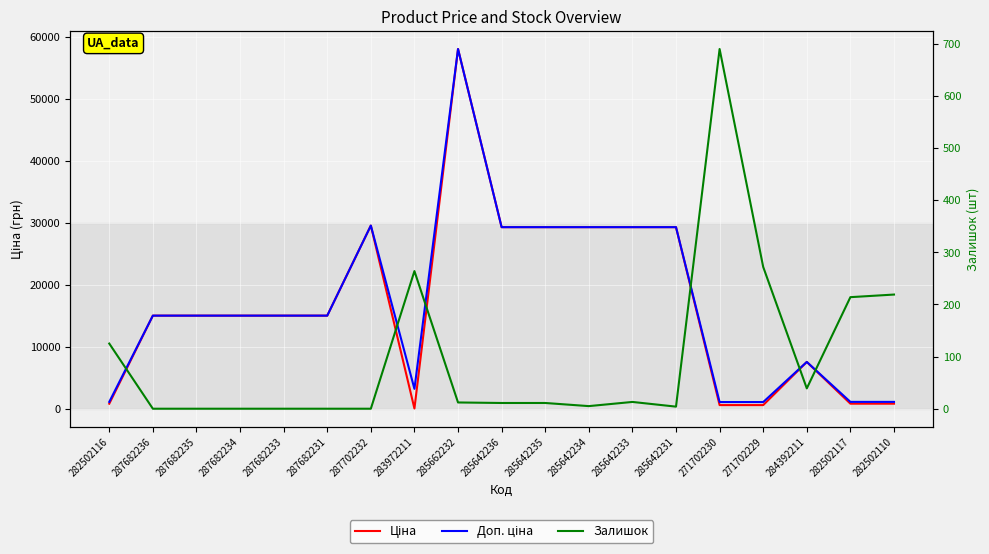

What is the sum of the Ціна values at 284392211 and 271702230?

8131.9